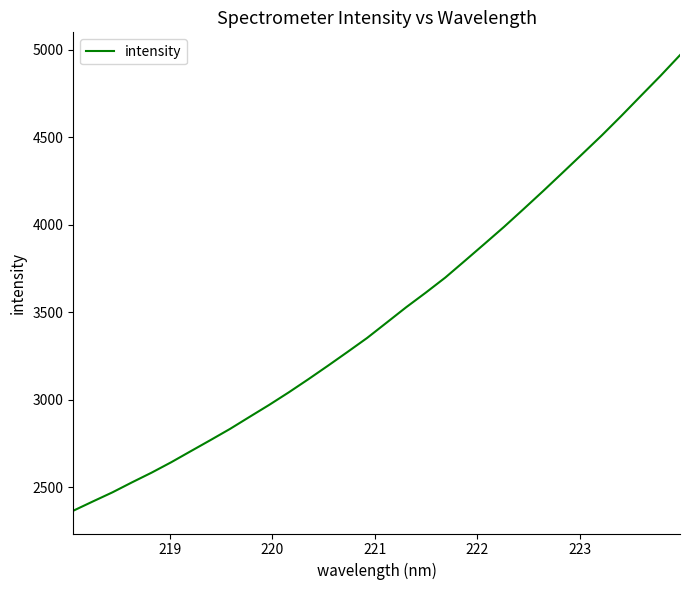

What is the greatest value displayed?

4970.4